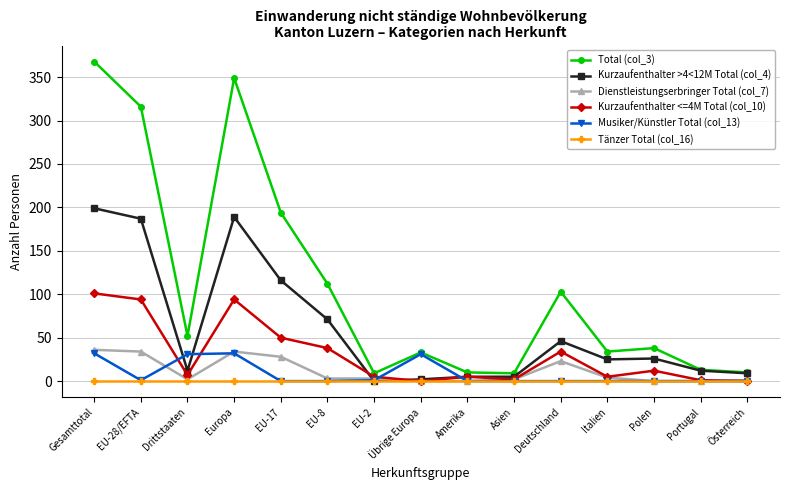

What is the difference between the highest and lowest values at EU-17?

194